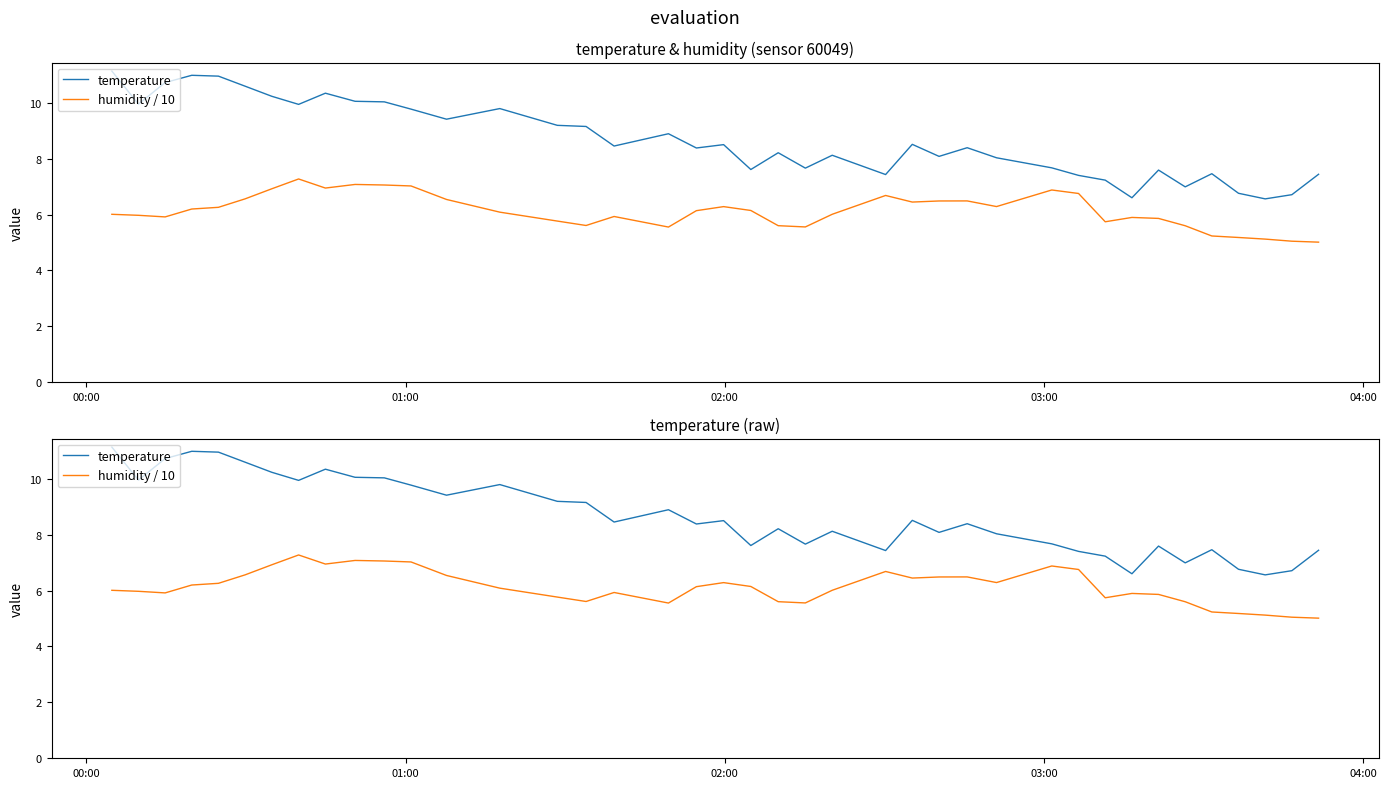

How many lines are shown in the chart?

2